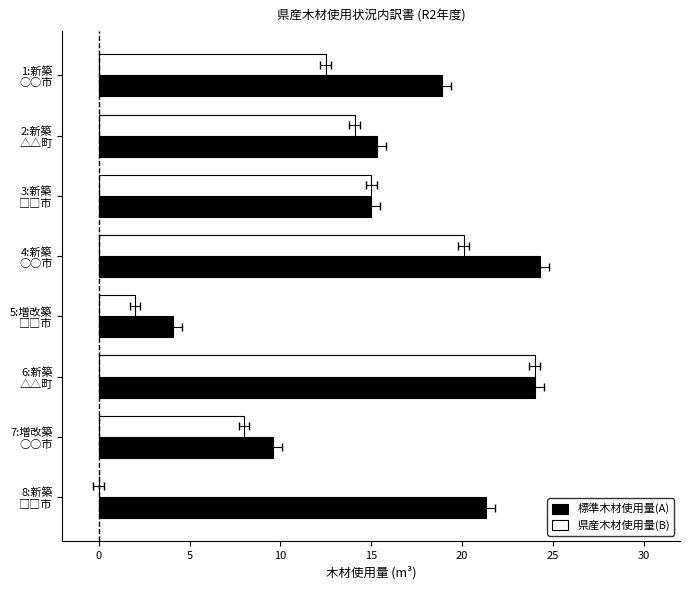

How many positive values does the 県産木材使用量(B) series have?

7